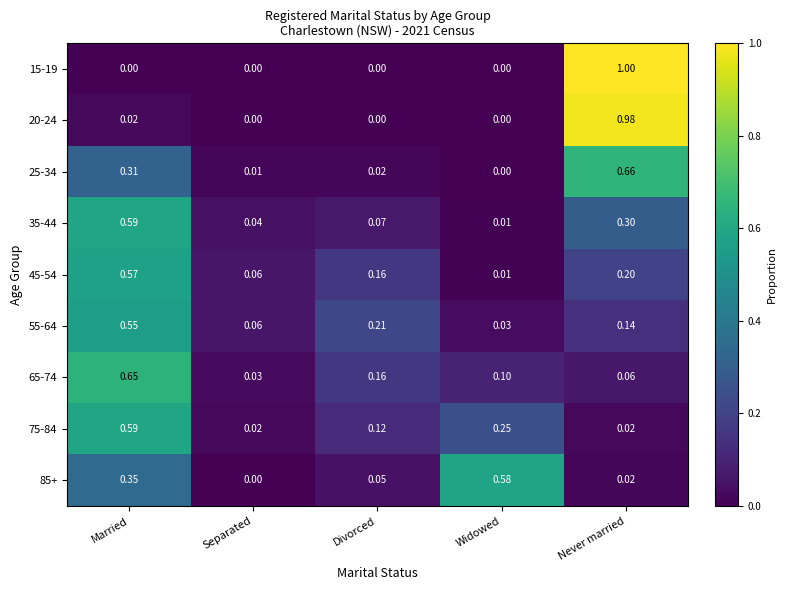

Between Married and Widowed, which series saw the biggest shift?

35-44